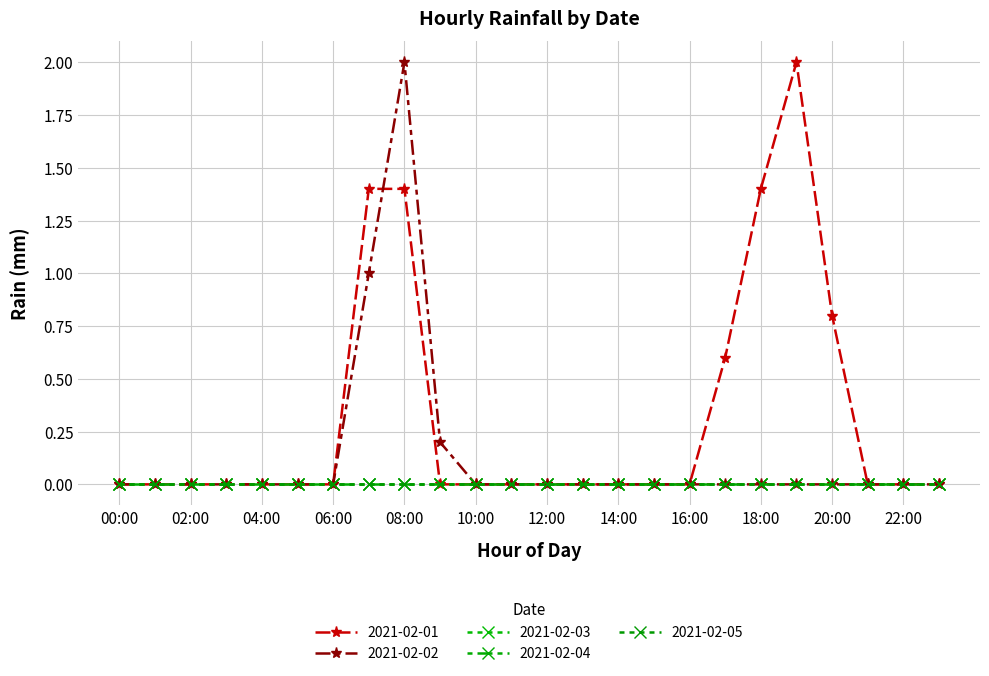

Is this an area chart (filled region under the line)?

No